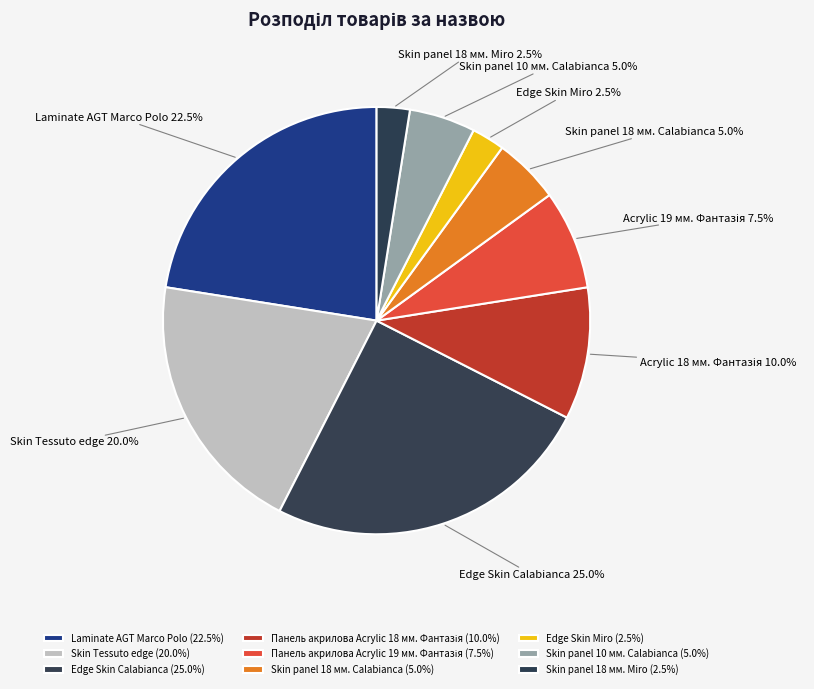

Does Skin Tessuto edge represent more than half of the total?

No